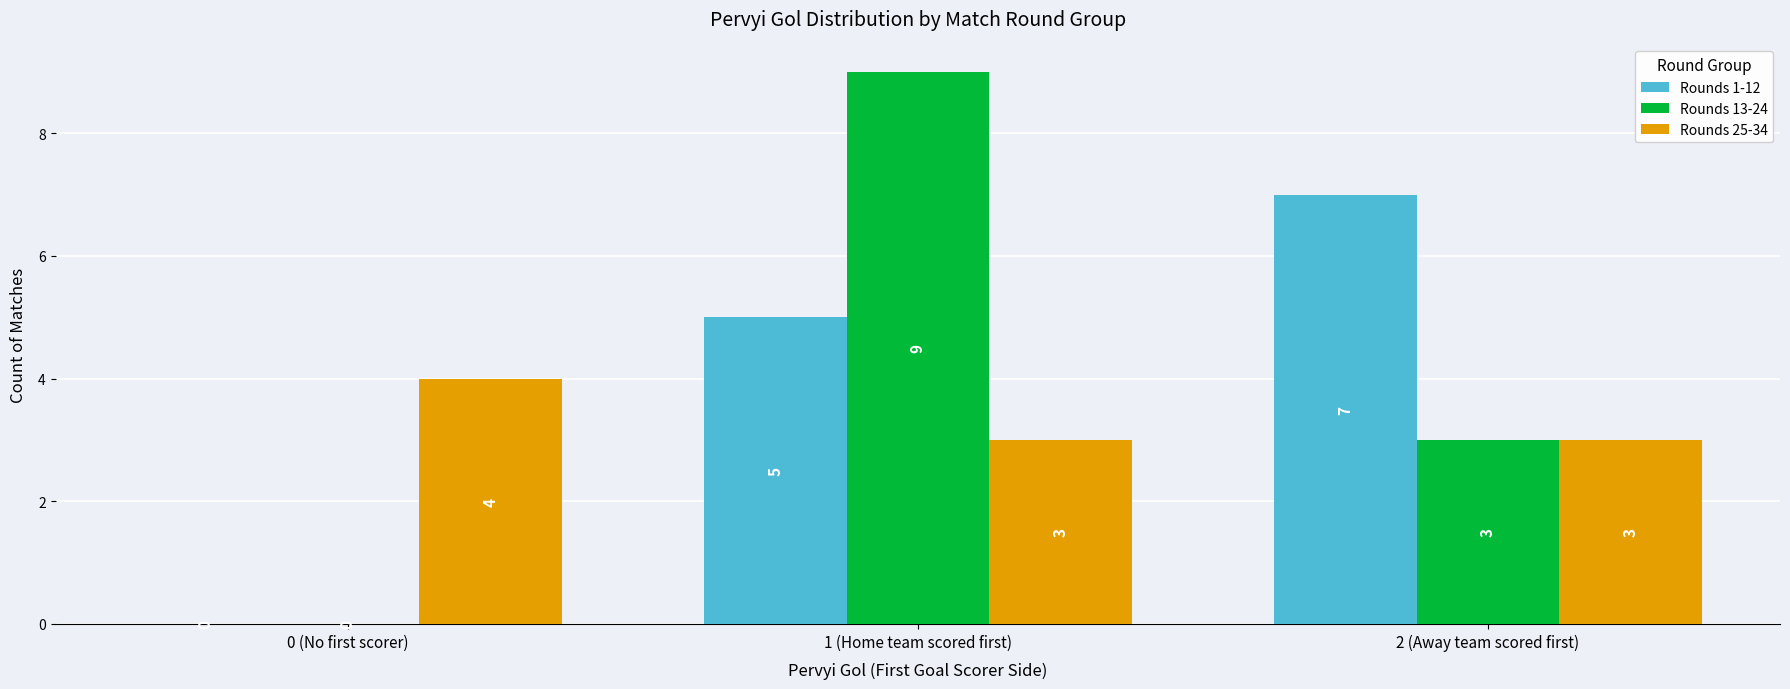

What is the sum of all Rounds 13-24 values?

12